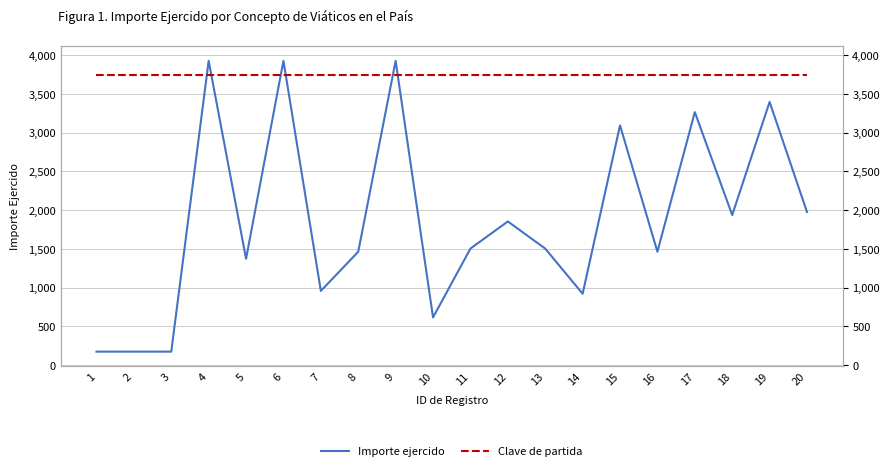

List the labels in order of Clave de partida value, smallest first.

1, 2, 3, 4, 5, 6, 7, 8, 9, 10, 11, 12, 13, 14, 15, 16, 17, 18, 19, 20